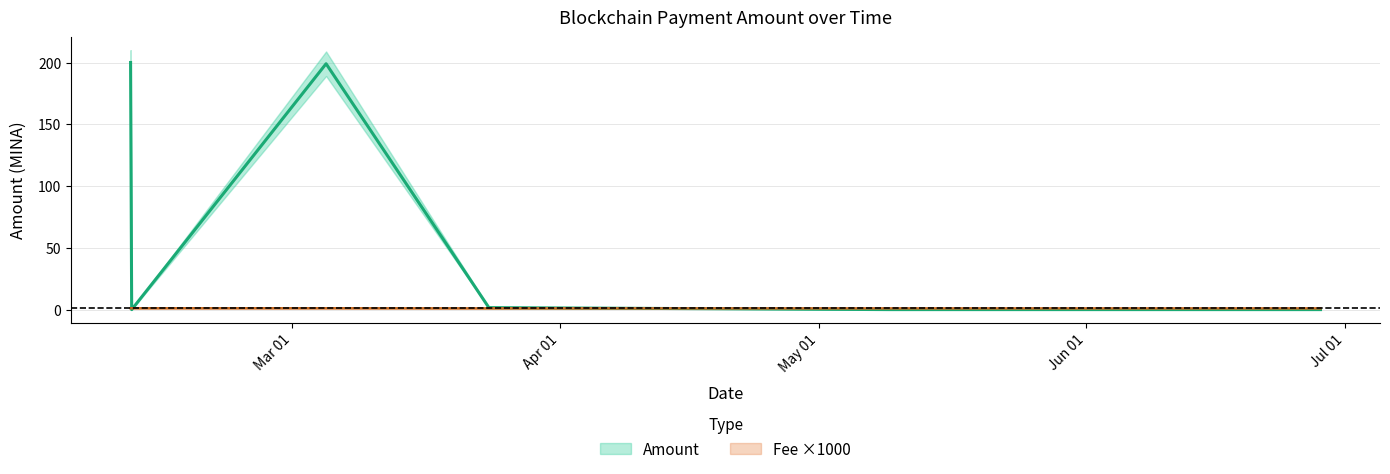

List the series in order of their peak value, lowest first.

Fee, Amount